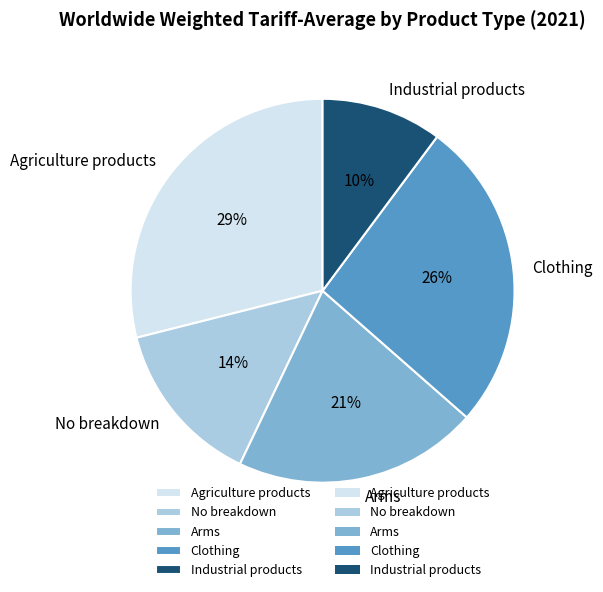

Is there any slice that represents more than half of the pie?

No